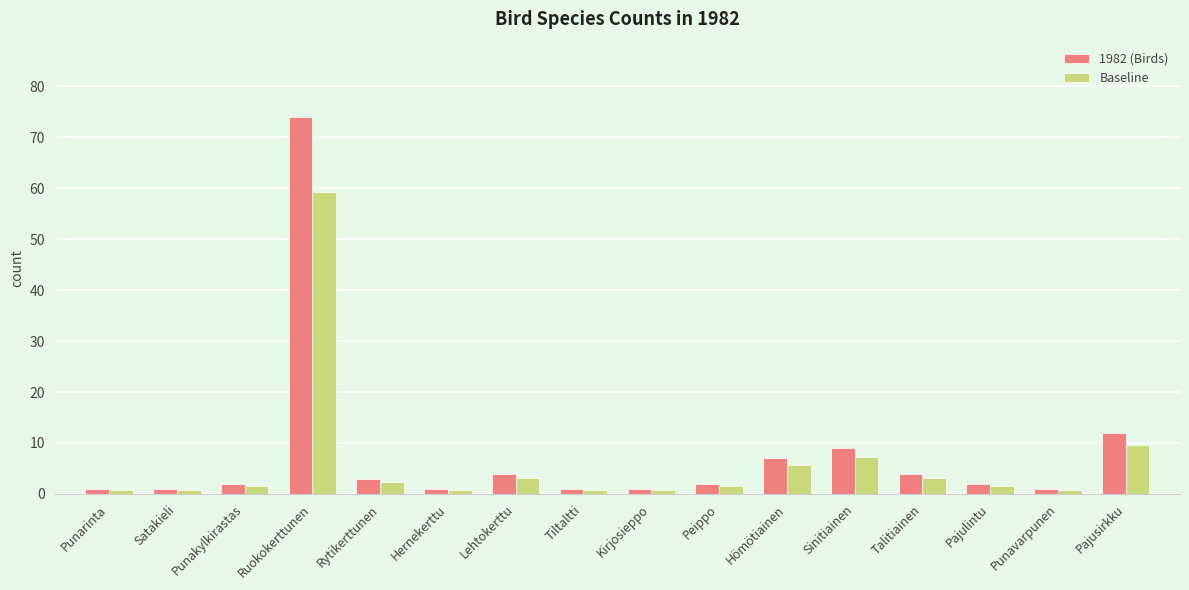

What is the sum of the 1982 (Birds) values at Pajusirkku and Punavarpunen?

13.0